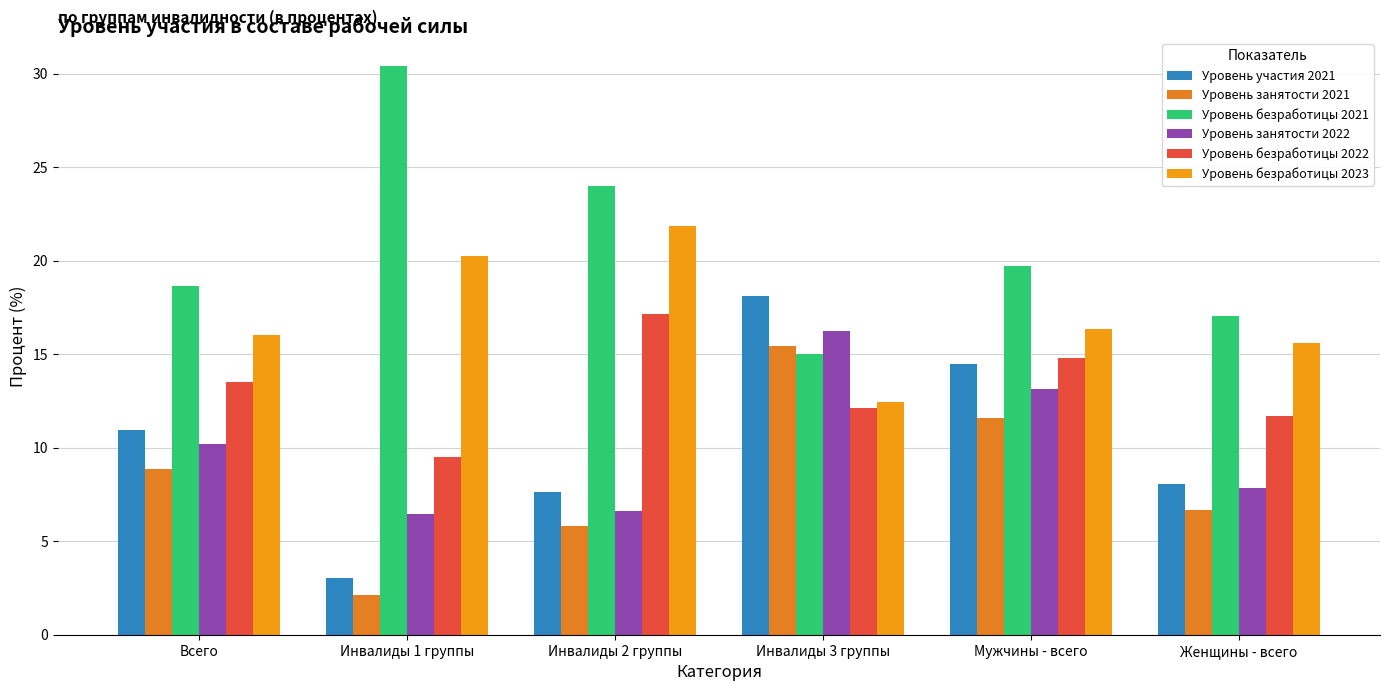

How many values in the Уровень участия 2021 series are below 10?

3